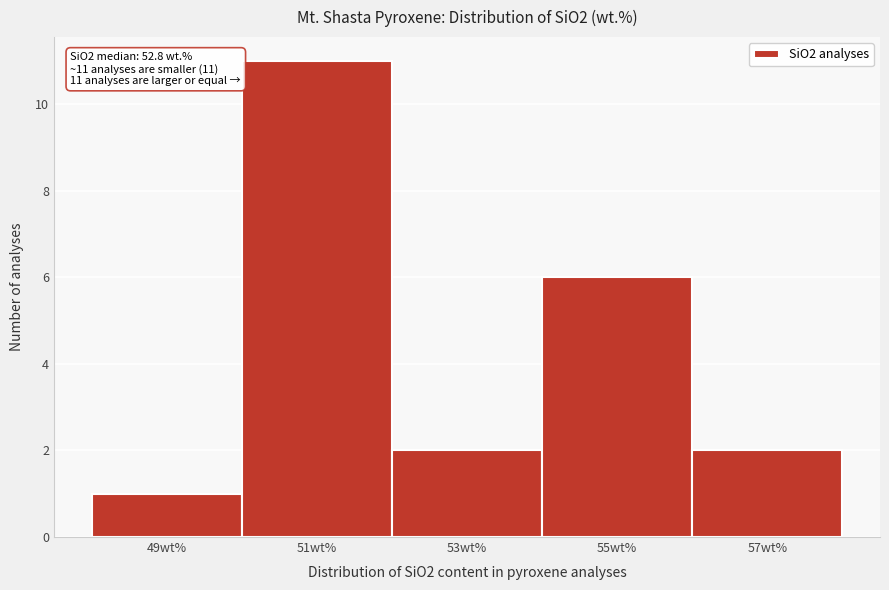

Reading left to right, list all the values displayed in this chart.

49wt%=1	51wt%=11	53wt%=2	55wt%=6	57wt%=2